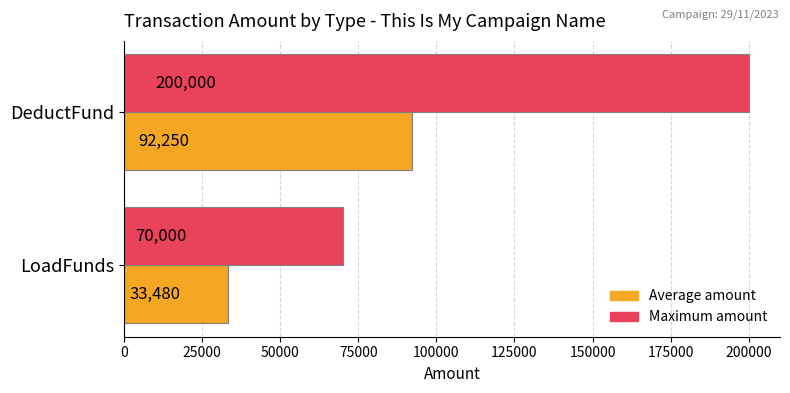

At which category is the sum across all series the highest?

DeductFund